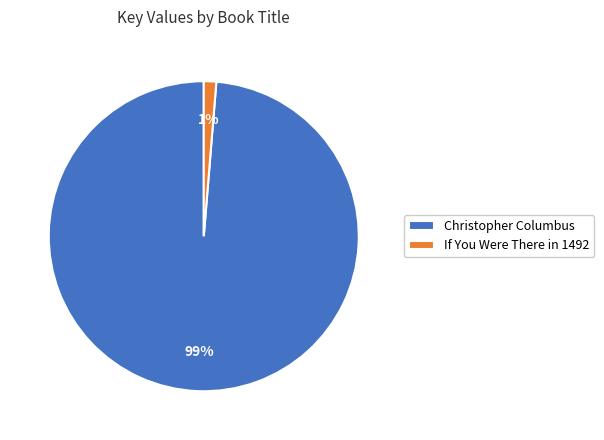

Between If You Were There in 1492 and Christopher Columbus, which is larger?

Christopher Columbus